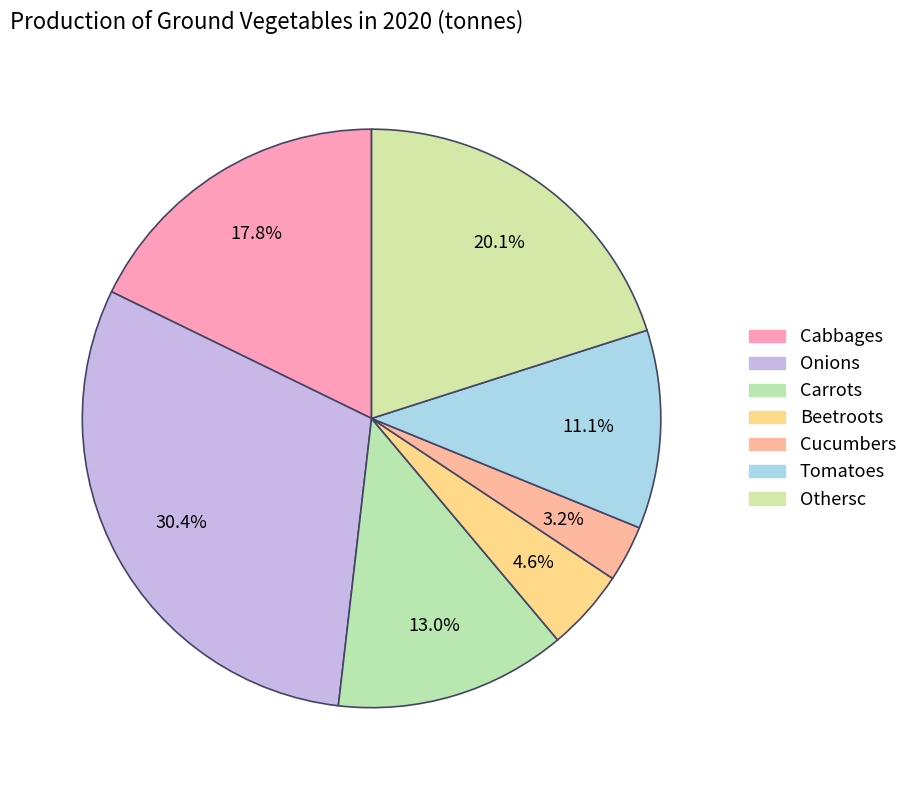

Does any single category account for the majority?

No